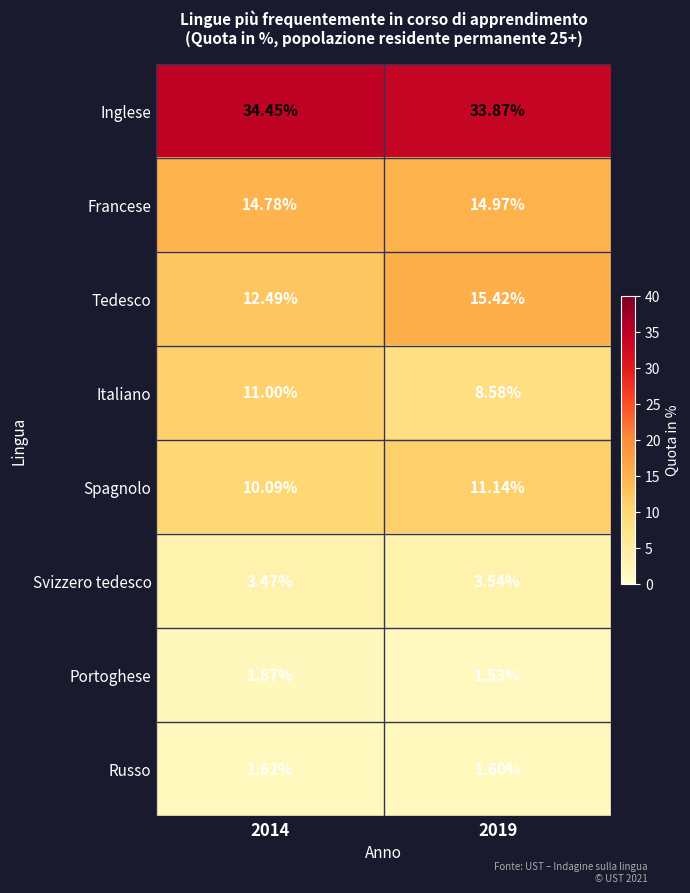

List the series in order of their peak value, highest first.

Inglese, Tedesco, Francese, Spagnolo, Italiano, Svizzero tedesco, Portoghese, Russo